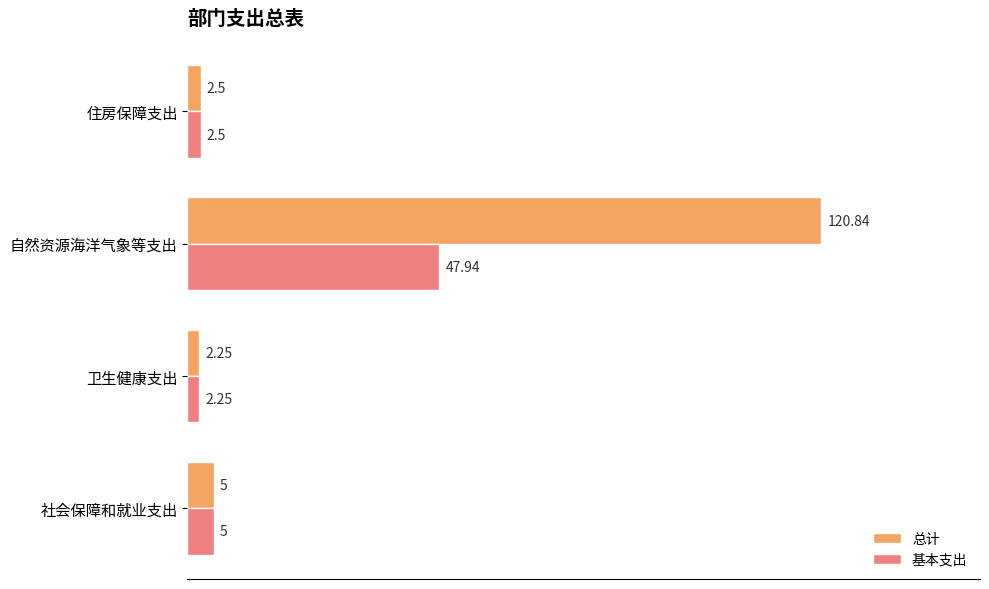

What is the total value across all series at 住房保障支出?

5.0